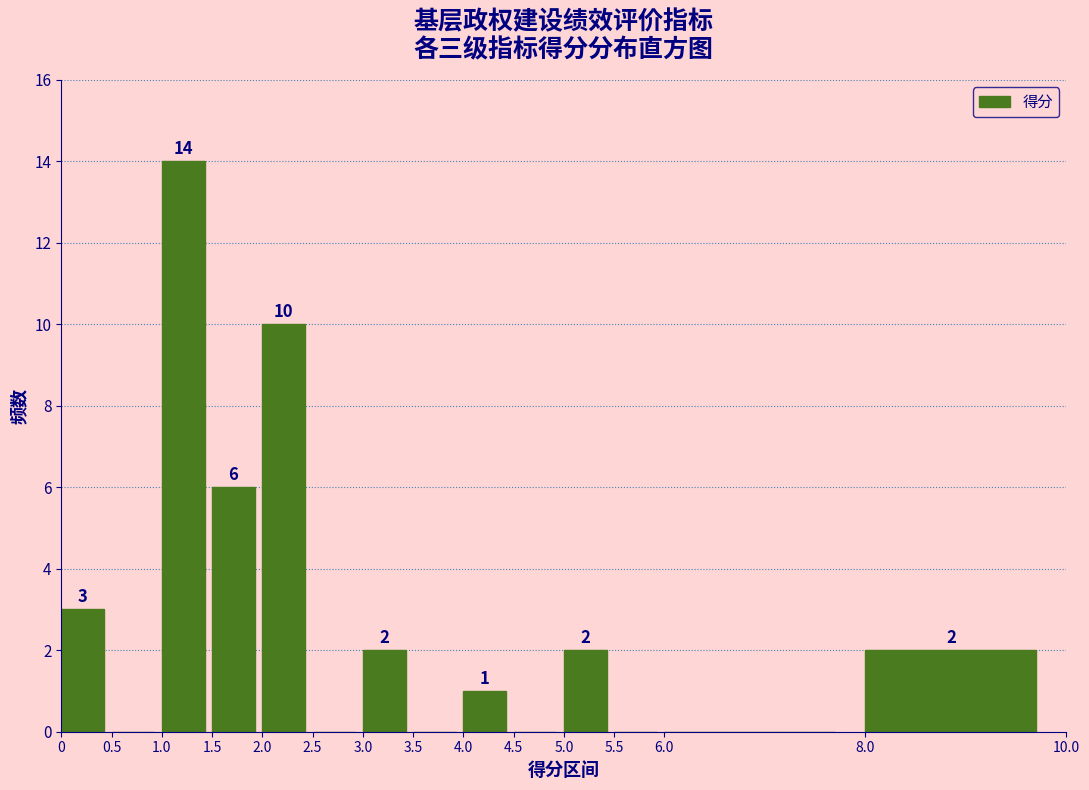

Which range on the x-axis has the tallest bar?

1.0 to 1.5